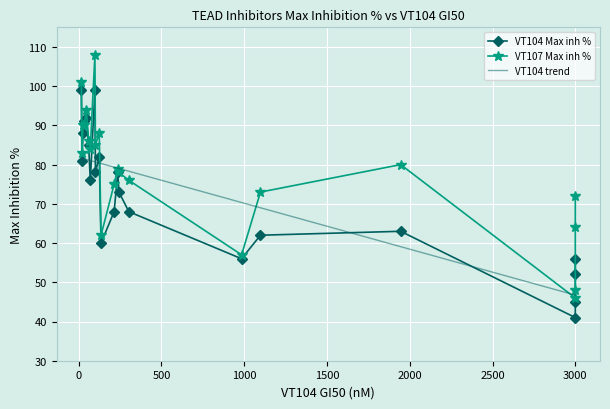

True or false: VT107 Max inh % has more than 2 interior local peaks.

True